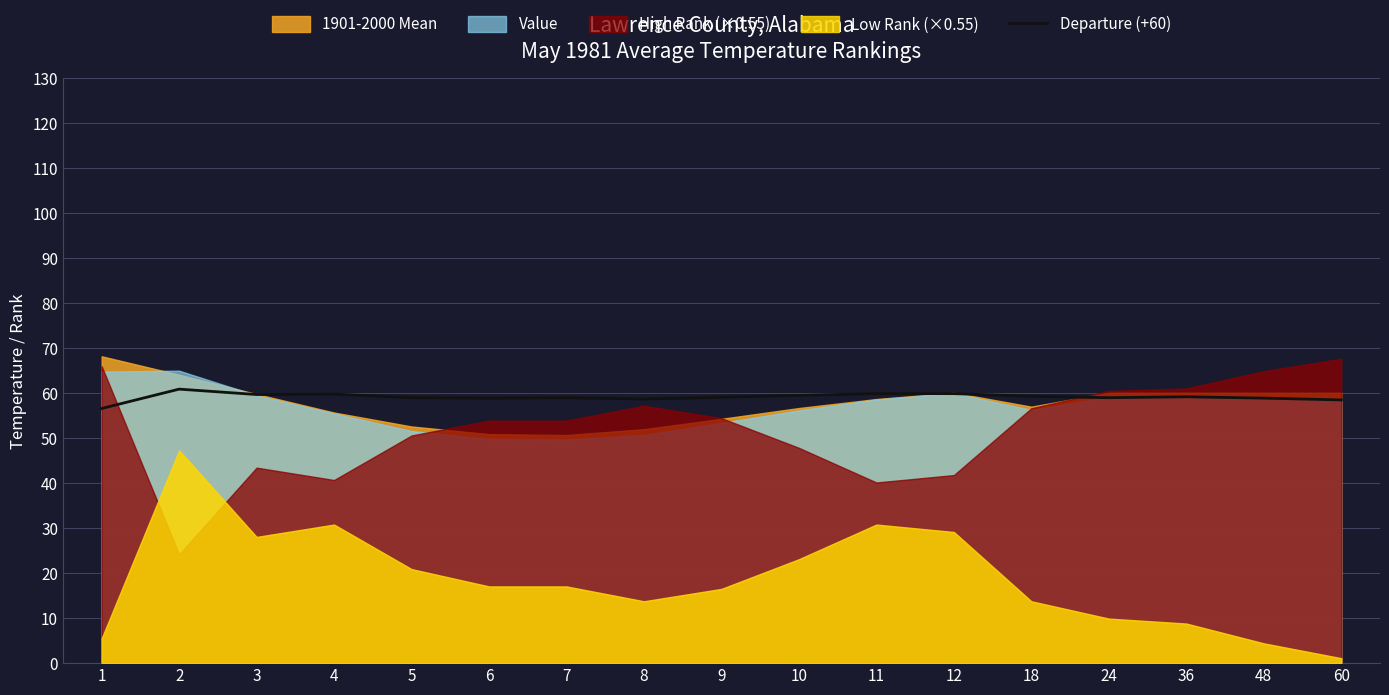

What is the change in value from 12 to 60?

-1.4